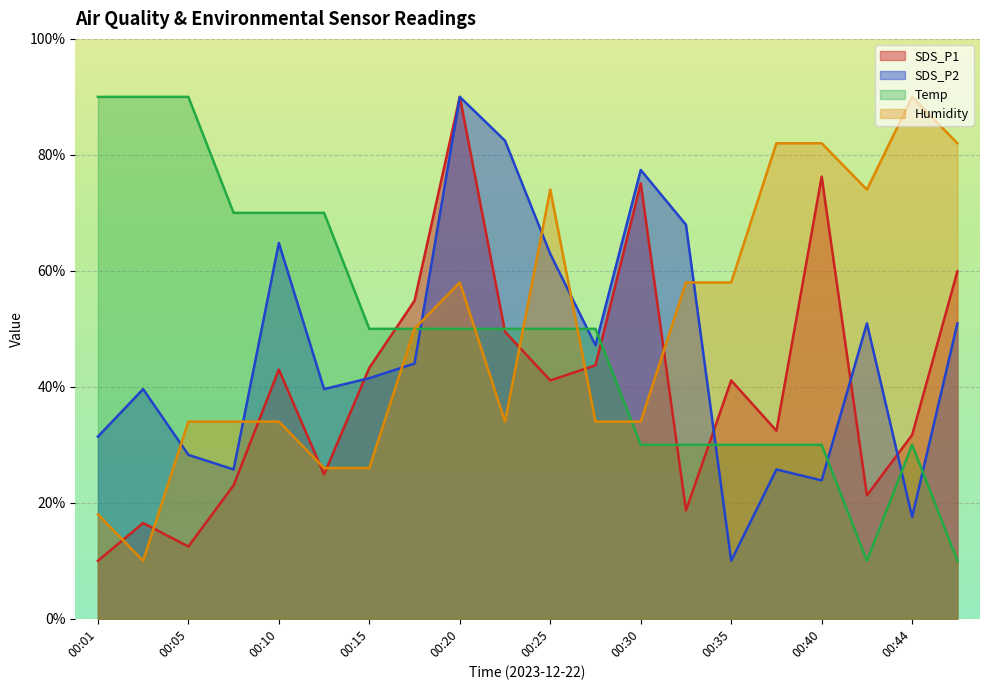

Where do Temp and SDS_P1 first cross each other?

00:15 and 00:18